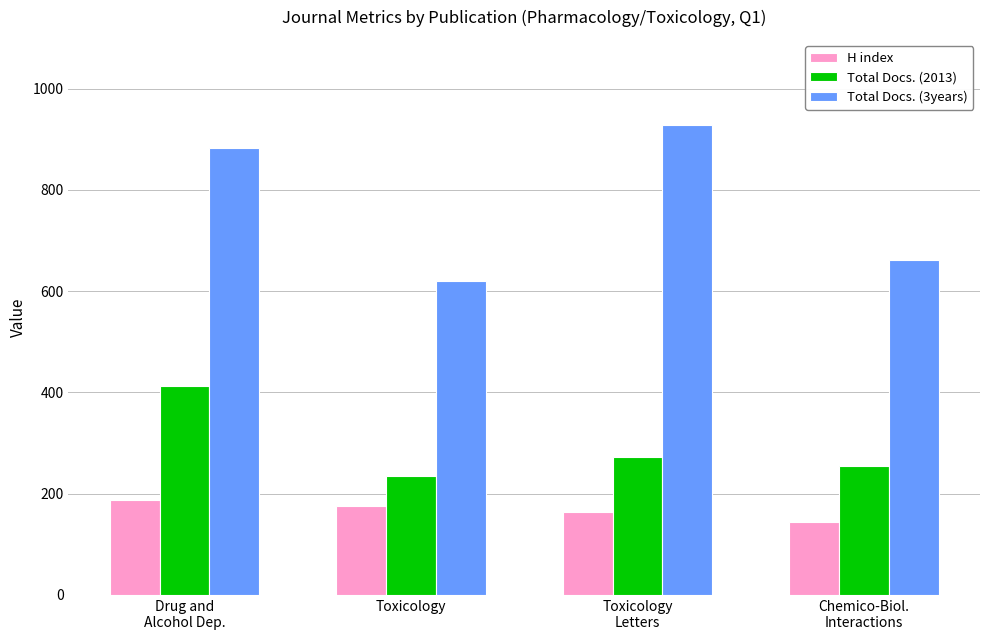

The value of H index at Toxicology
Letters is 45. True or false?

False